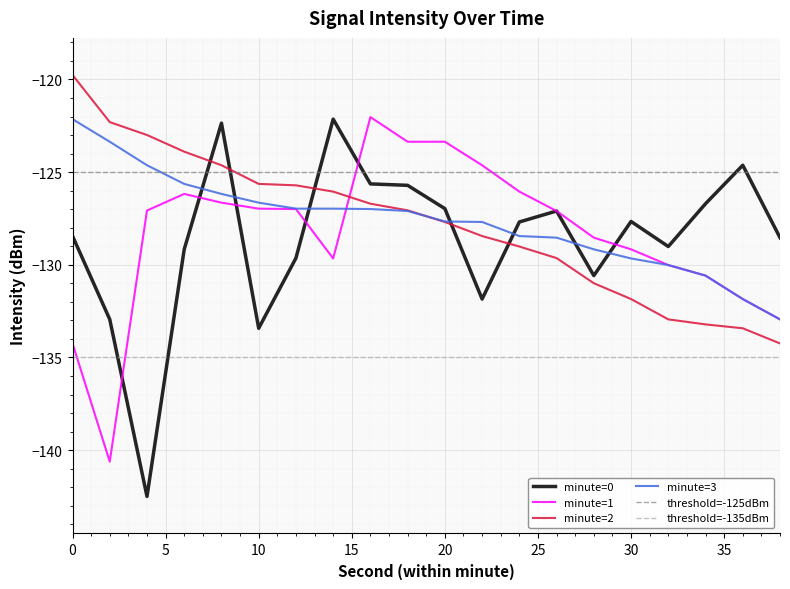

What is the approximate value of minute=0 at 0?

-128.4